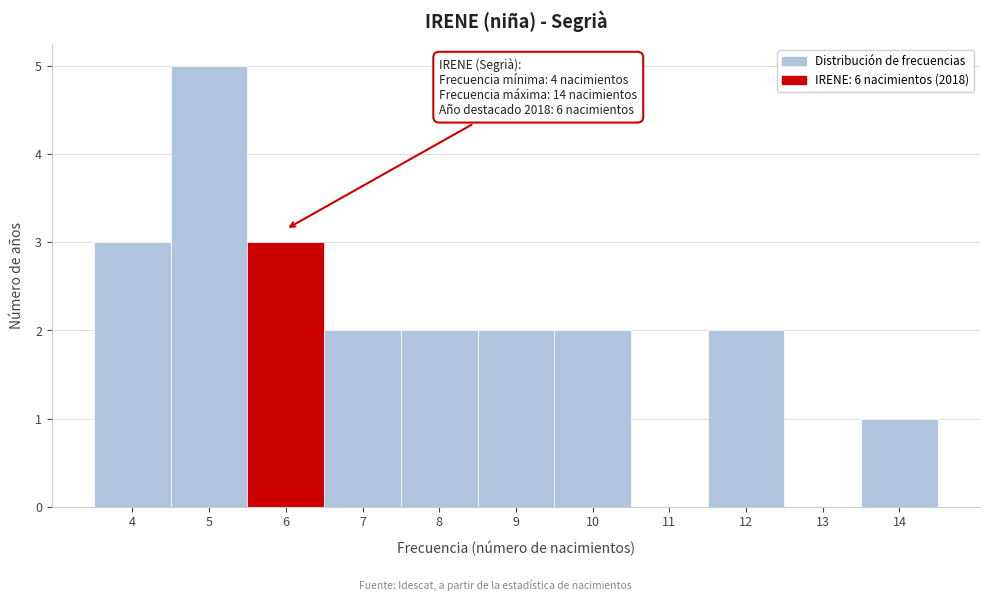

Over which range of the x-axis is the bar tallest?

4.5 to 5.5